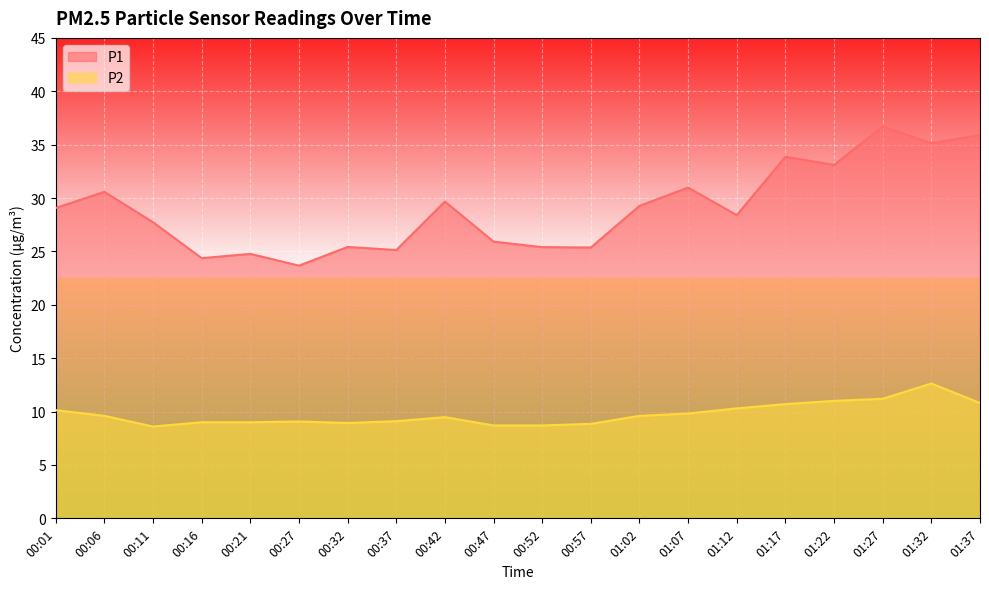

What is the spread (max minus min) of values at 00:16?

15.4